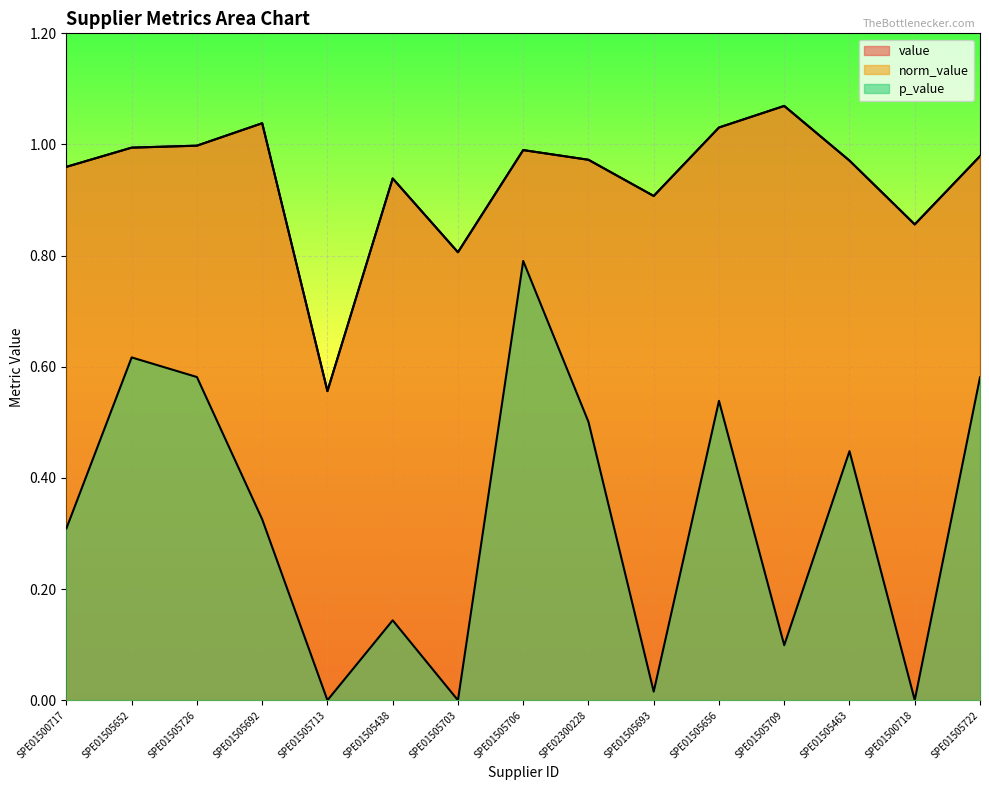

Count the number of data series in this chart.

3